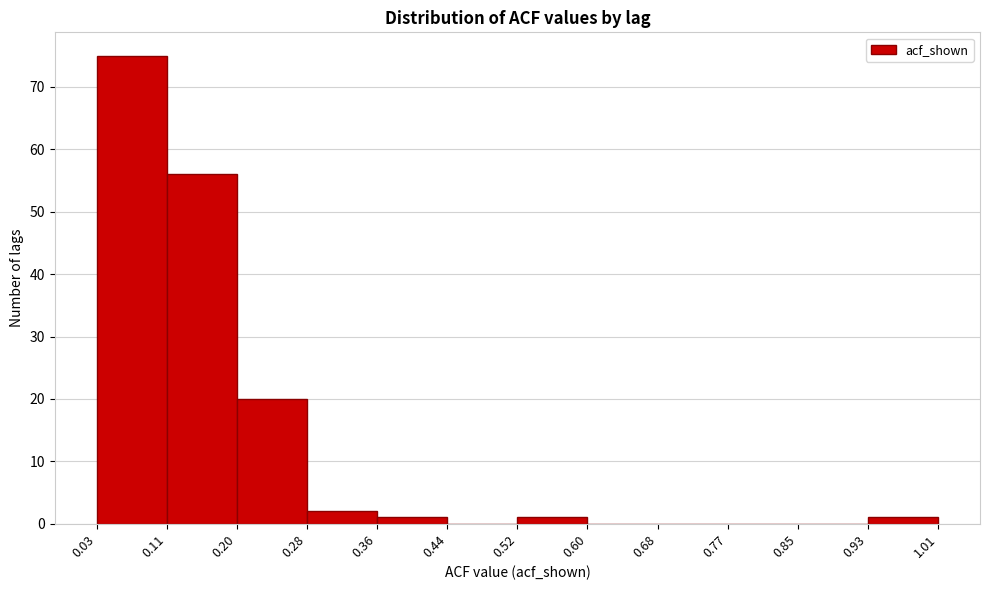

Which range on the x-axis has the tallest bar?

0.03 to 0.11